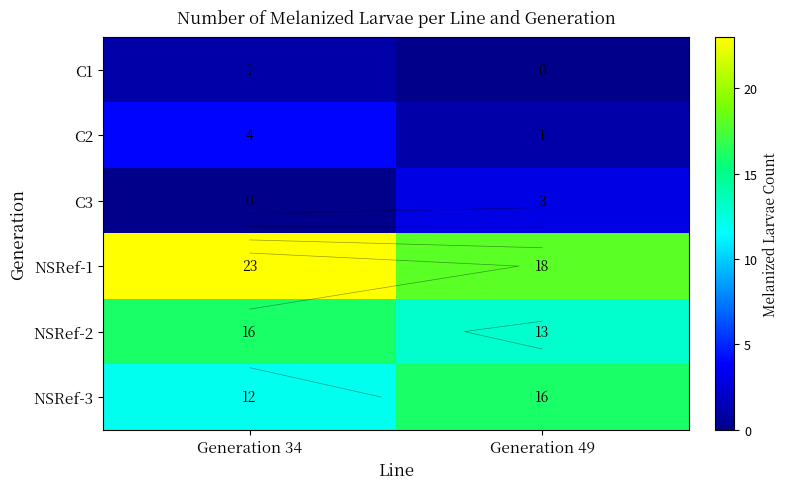

How many values in the NSRef-1 series are below 23?

1